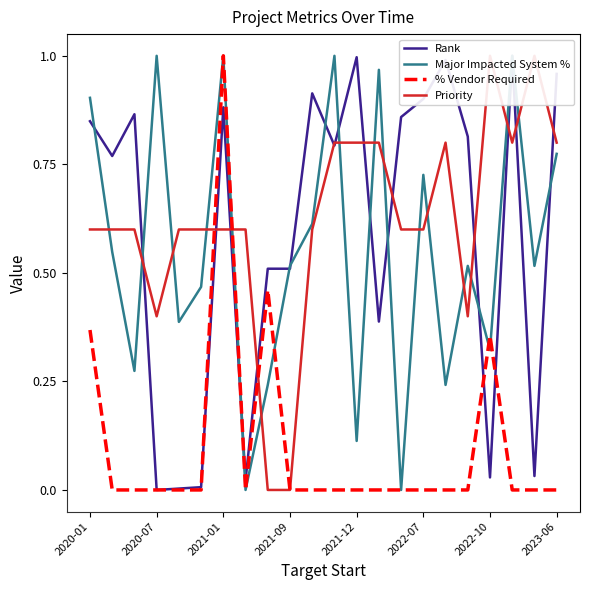

Is the value of Rank at 2020-07 greater than the value of Priority at 21?

No